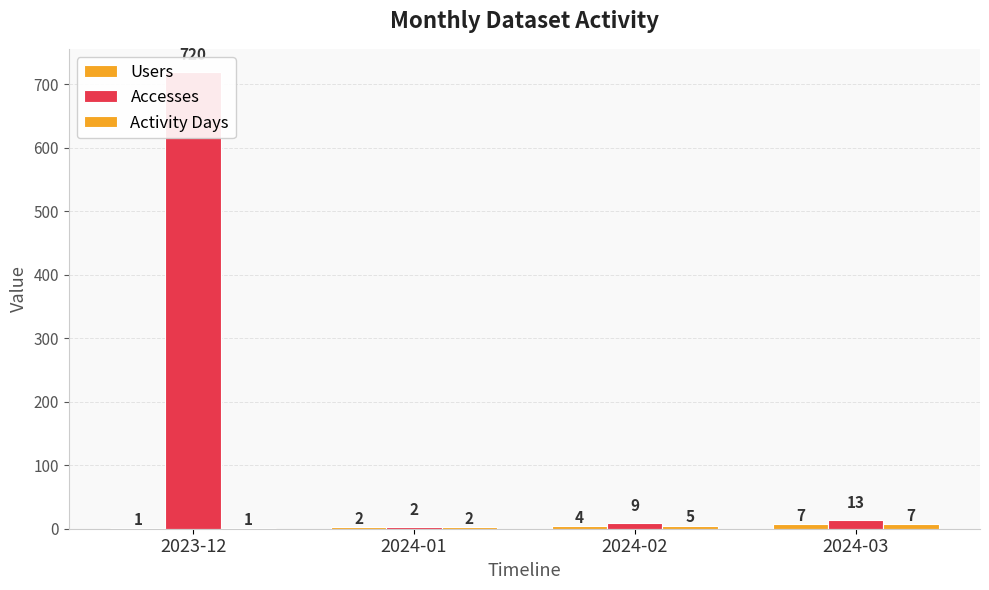

Rank the series at 2024-01 from highest to lowest value.

Users, Accesses, Activity Days